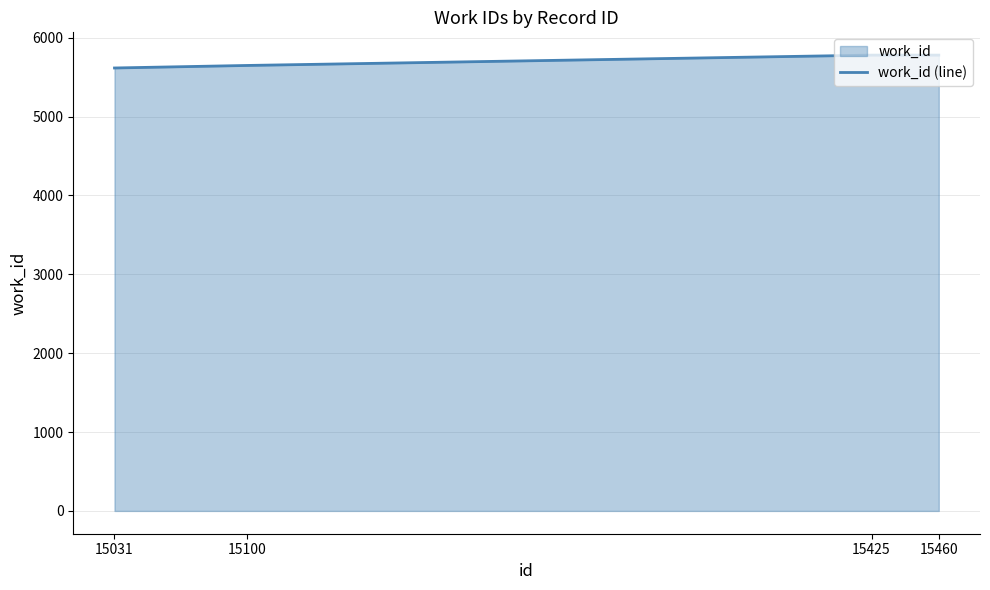

The chart shows a value of 5780 at 15425. True or false?

True